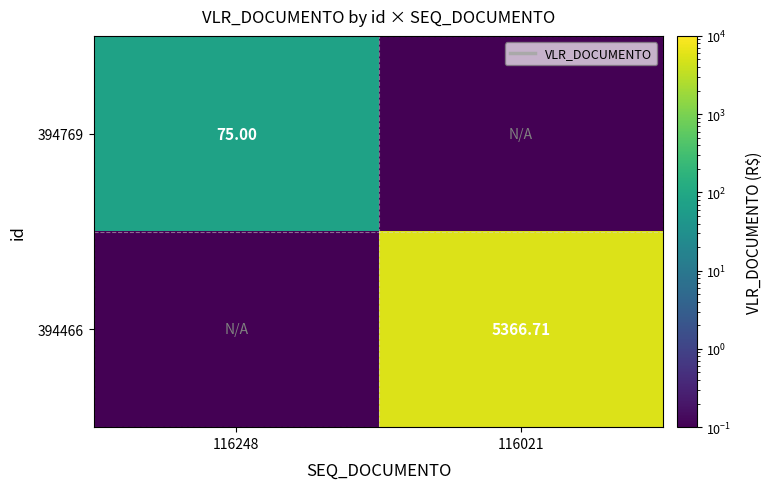

At which label is 394769 closest to 37?

116021